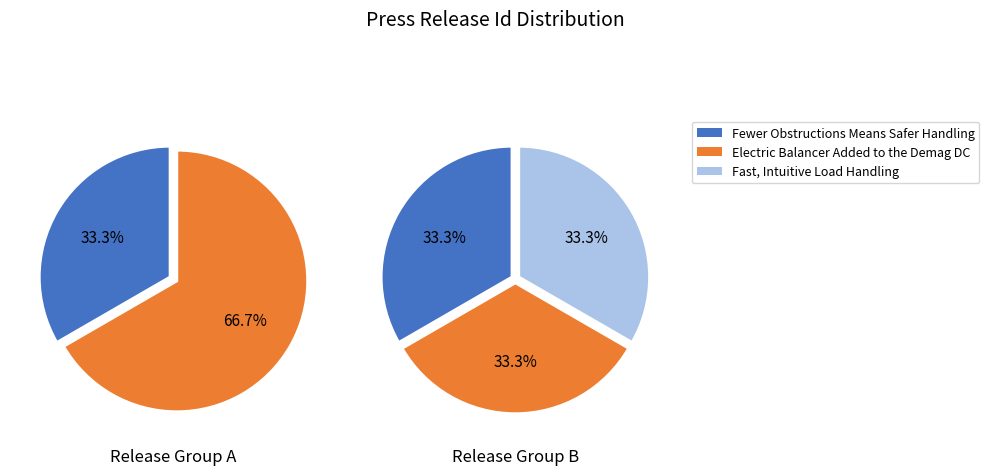

How much of the chart is everything except Fast, Intuitive Load Handling?

66.7%